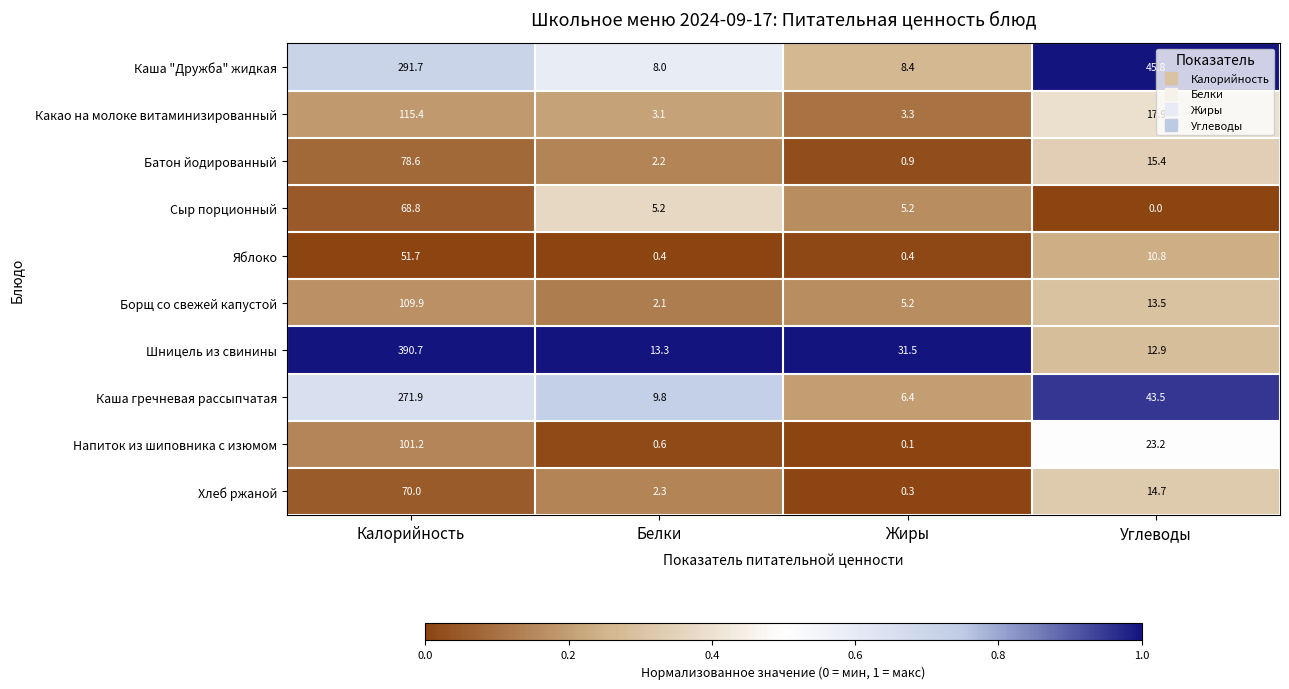

What is the maximum value for Какао на молоке витаминизированный?

115.4